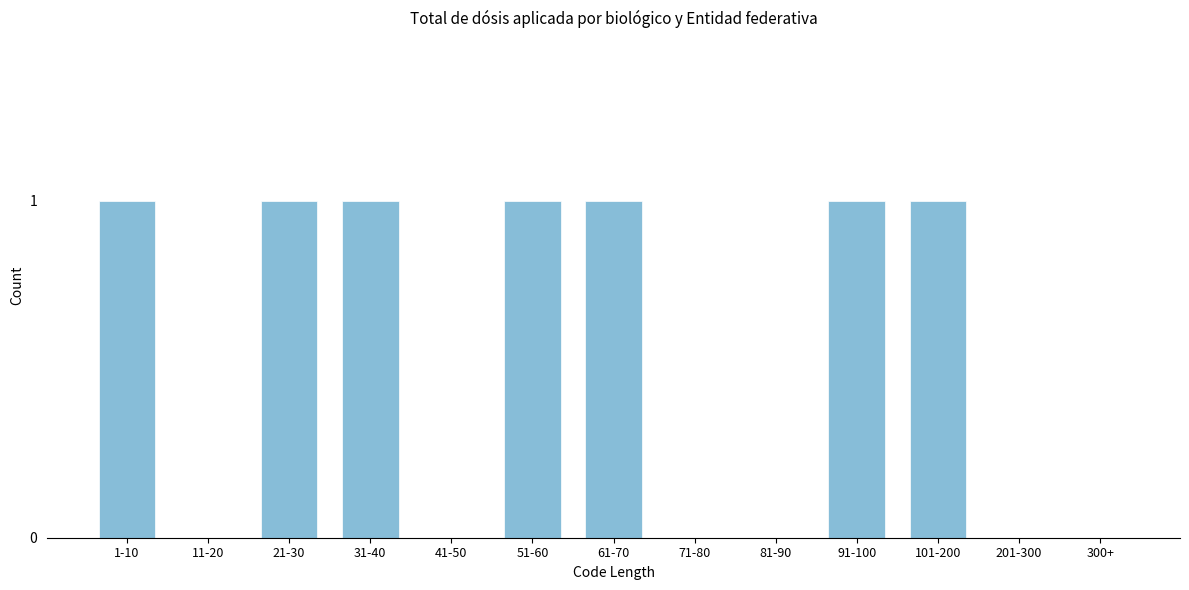

Reading left to right, what are all the values shown in this chart?

1-10=1	11-20=0	21-30=1	31-40=1	41-50=0	51-60=1	61-70=1	71-80=0	81-90=0	91-100=1	101-200=1	201-300=0	300+=0